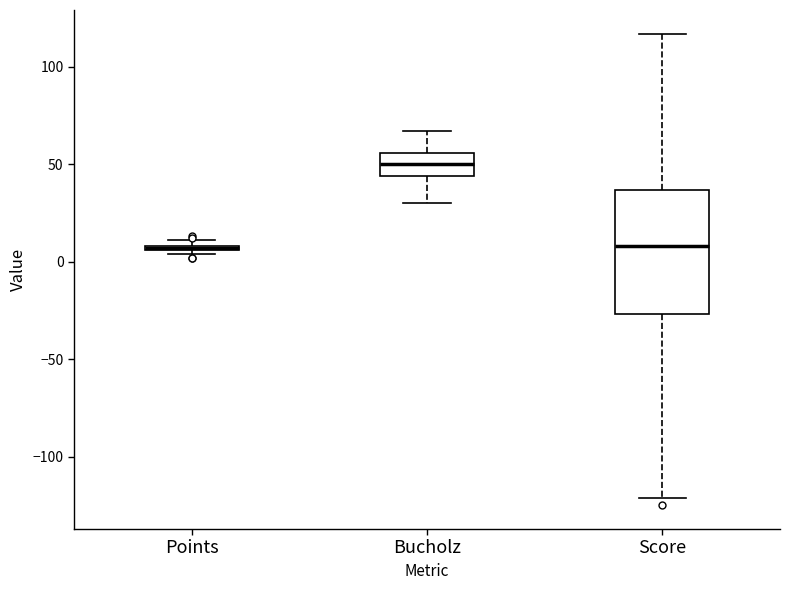

Comparing the boxes themselves (not the whiskers), which one is the tallest?

Score